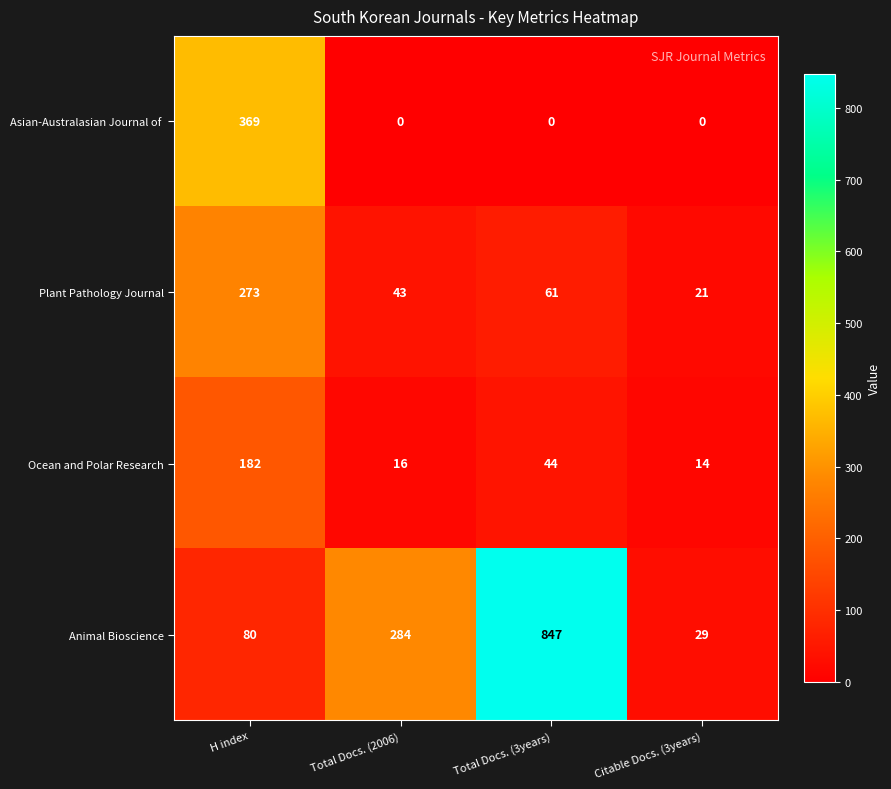

How many values in the Animal Bioscience series are below 284?

2